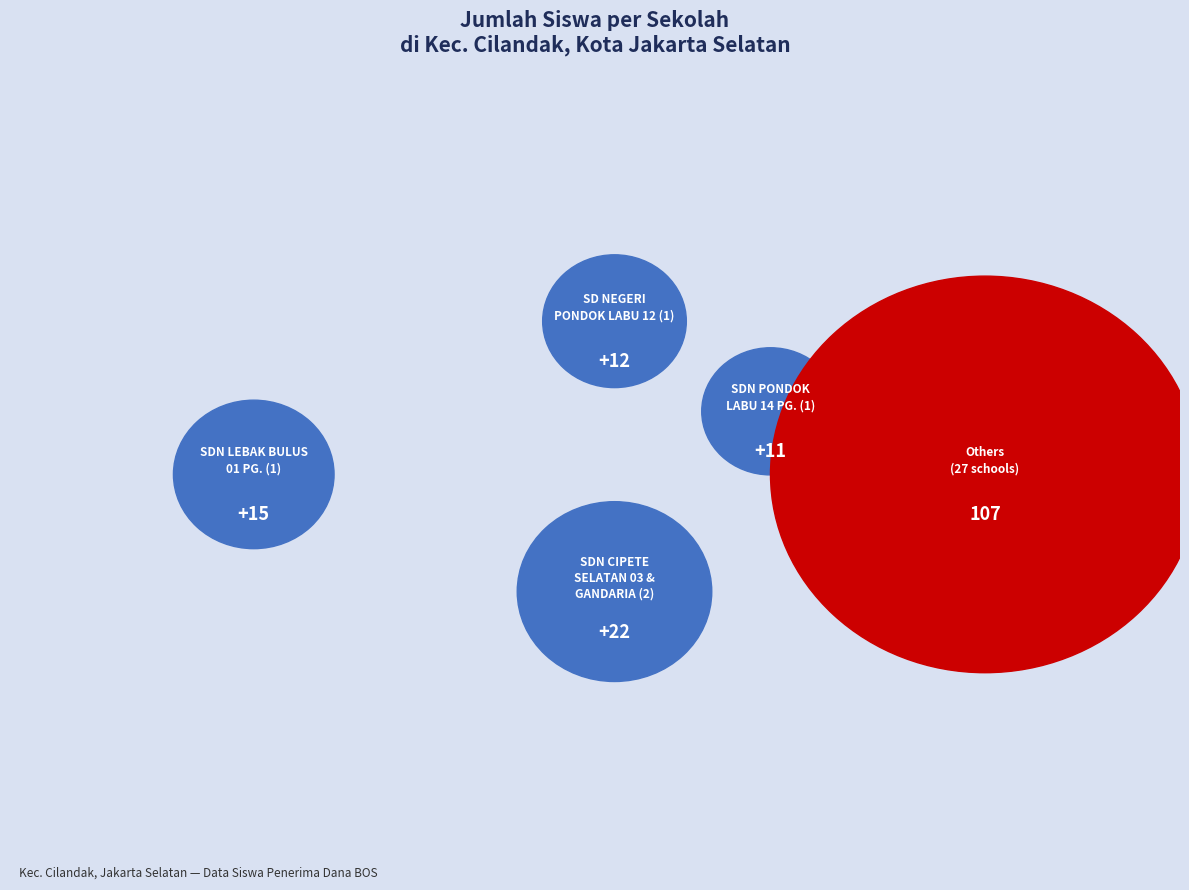

Is it true that SDN PONDOK LABU 02 PG. is 18% of the pie?

False